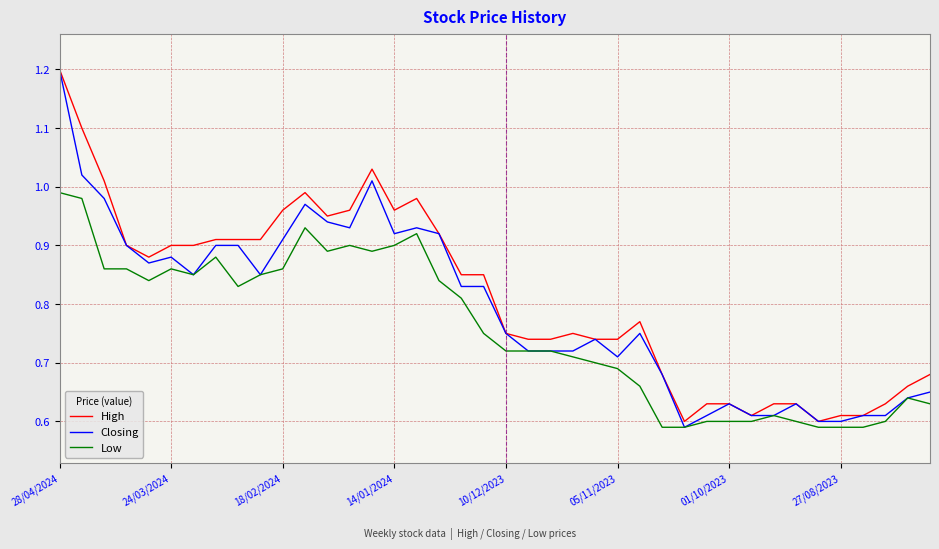

List the series in order of their overall mean, lowest first.

Low, Closing, High